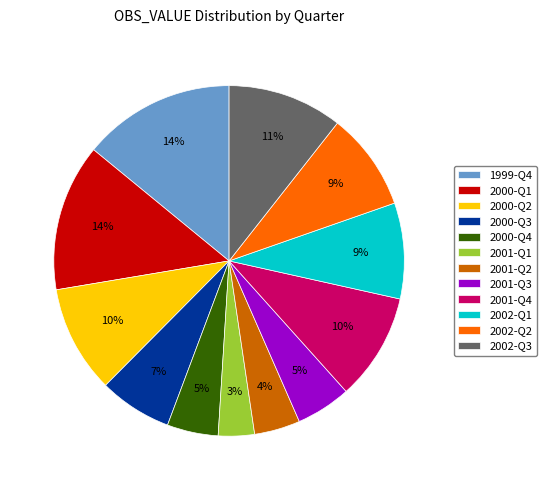

What percentage is the 2001-Q2 slice, to the nearest percent?

4%